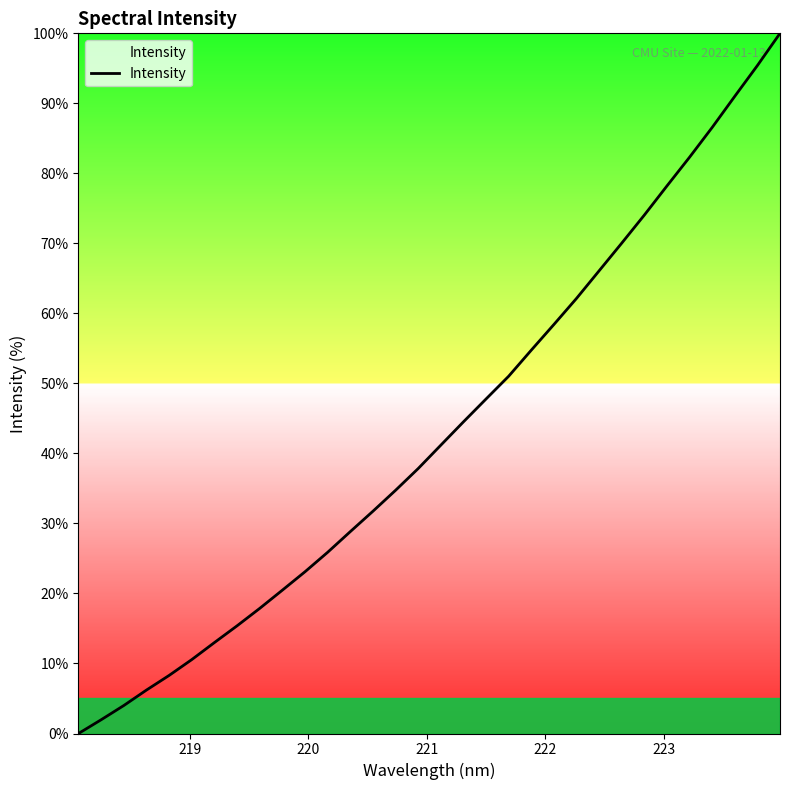

What is the maximum value shown in the chart?

100.0